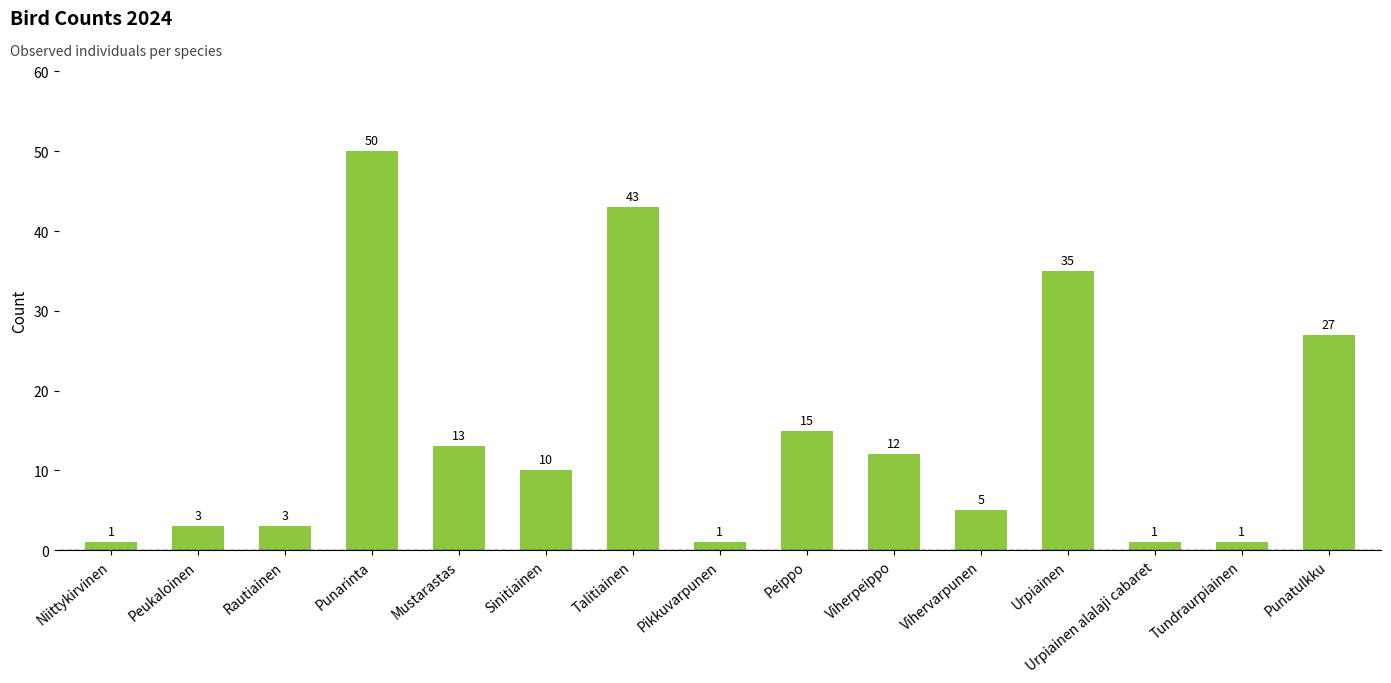

What position from the right is Viherpeippo?

6